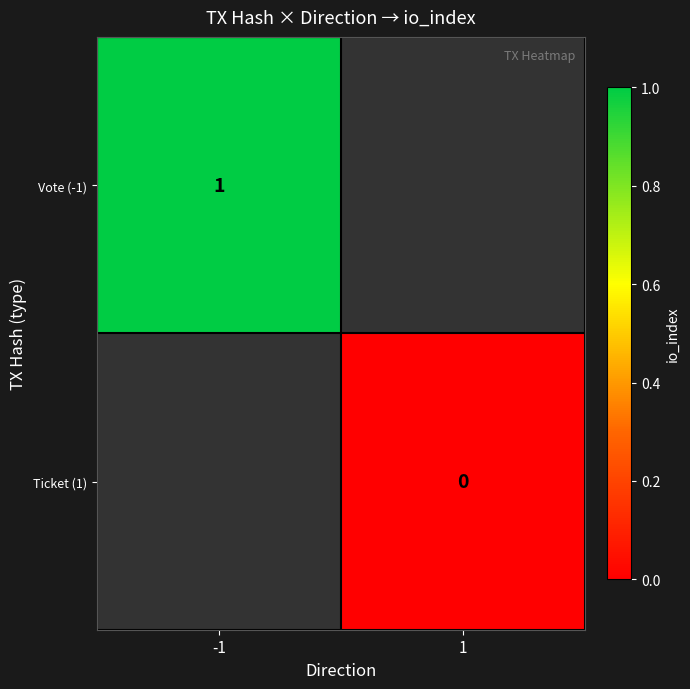

The value of Vote (-1) at -1 is 0. True or false?

False